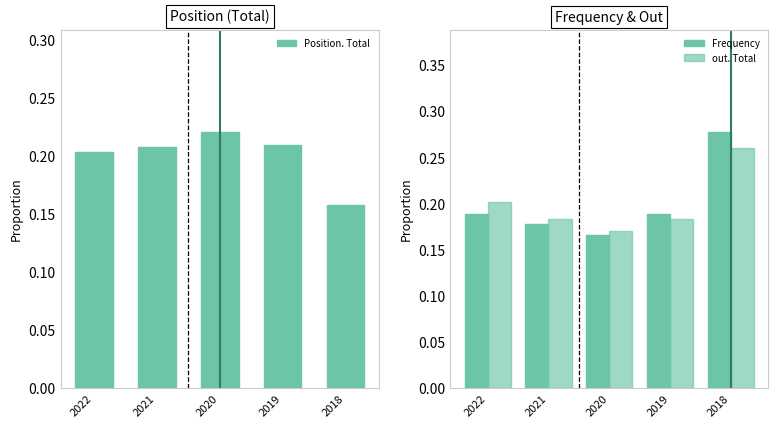

The value of Position. Total at 2021 is 0.2. True or false?

True